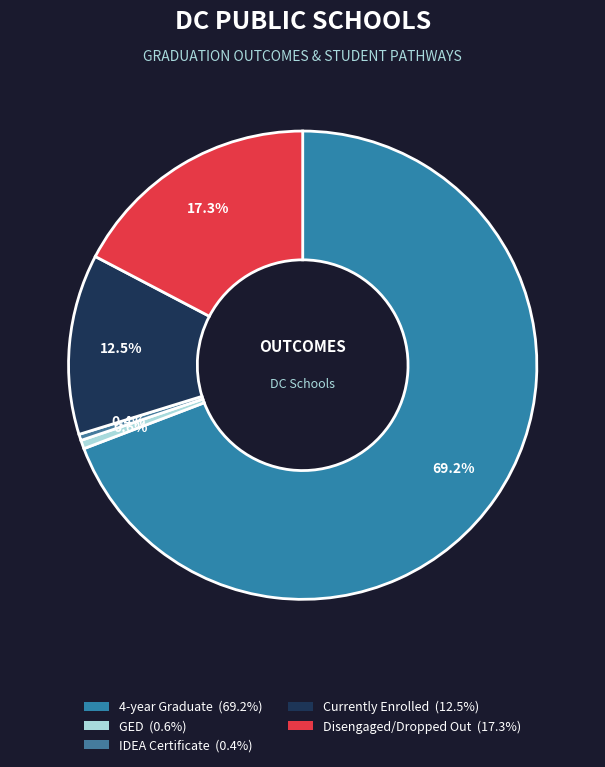

What is the total percentage of IDEA Certificate and Currently Enrolled?

12.9%